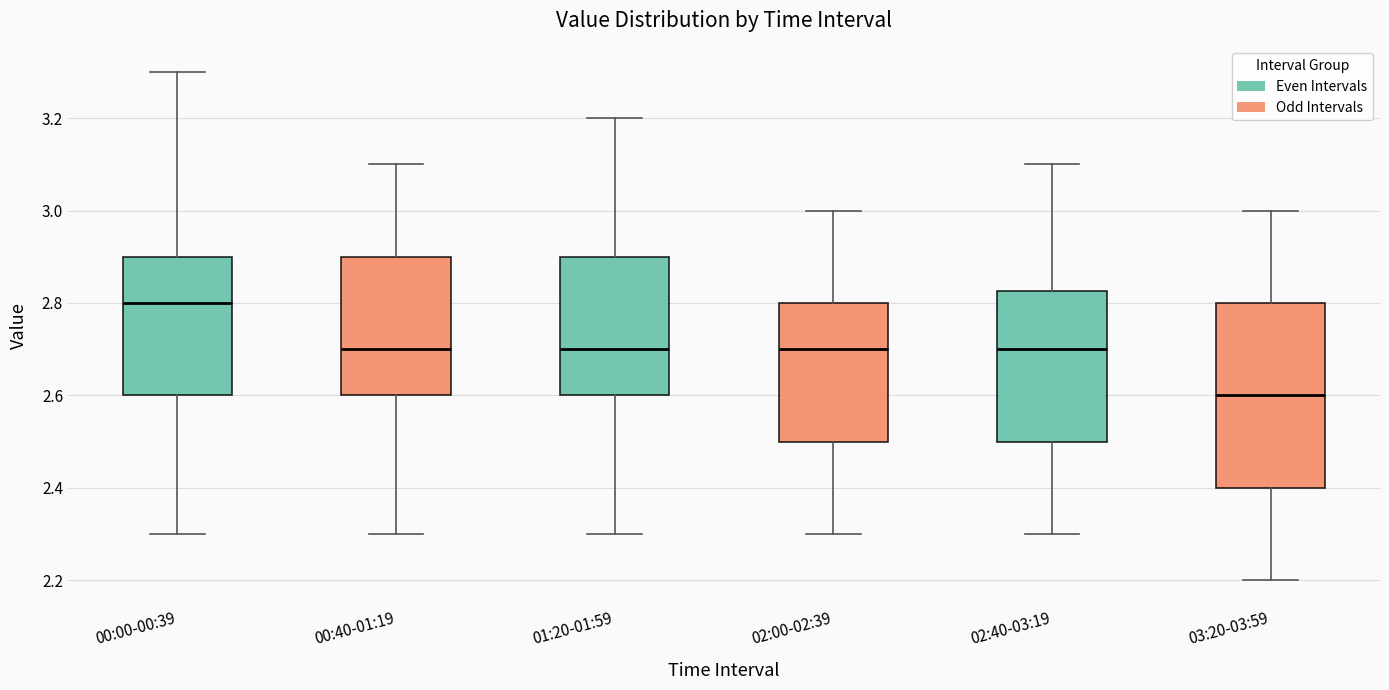

Which box's median line is the lowest?

03:20-03:59